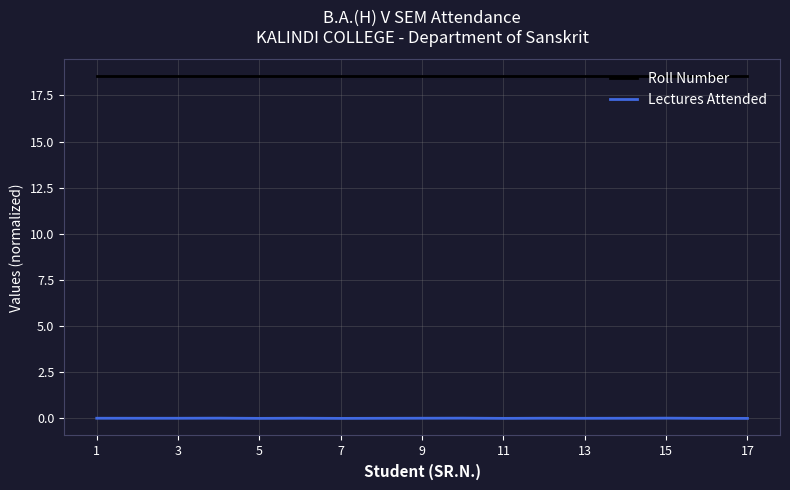

Rank the series by their maximum value, from highest to lowest.

Roll Number, Lectures Attended